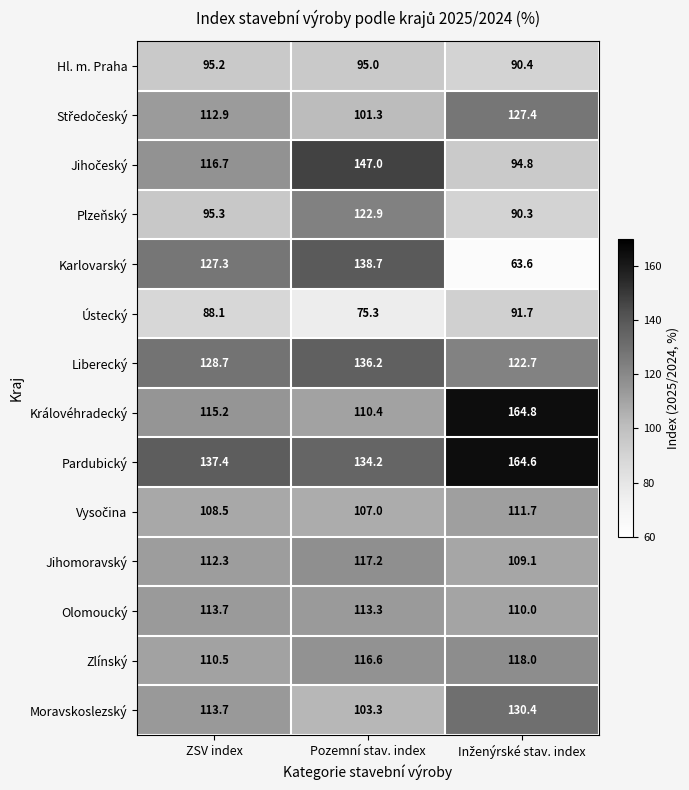

The Jihomoravský series shows 193.5 at Pozemní stav. index. True or false?

False